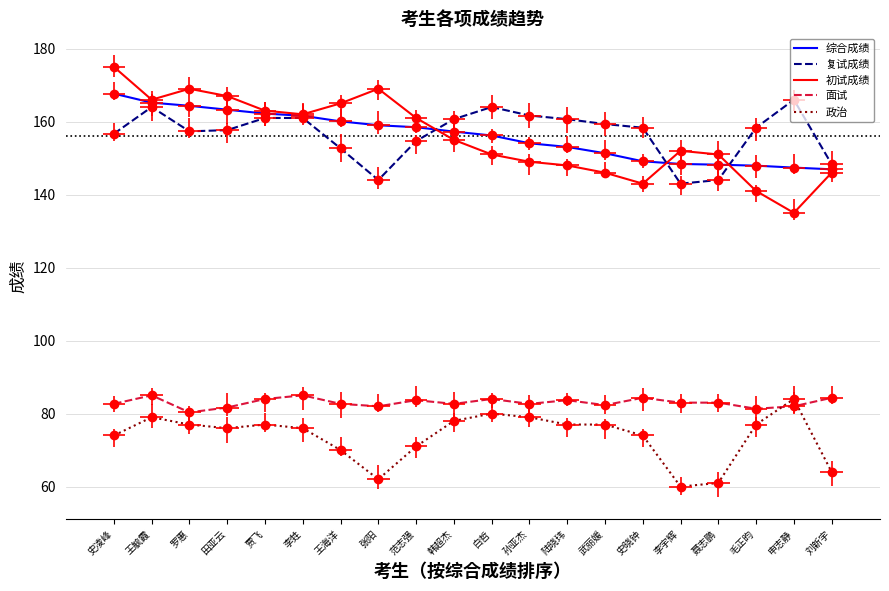

True or false: 面试 and 初试成绩 cross at least once.

False